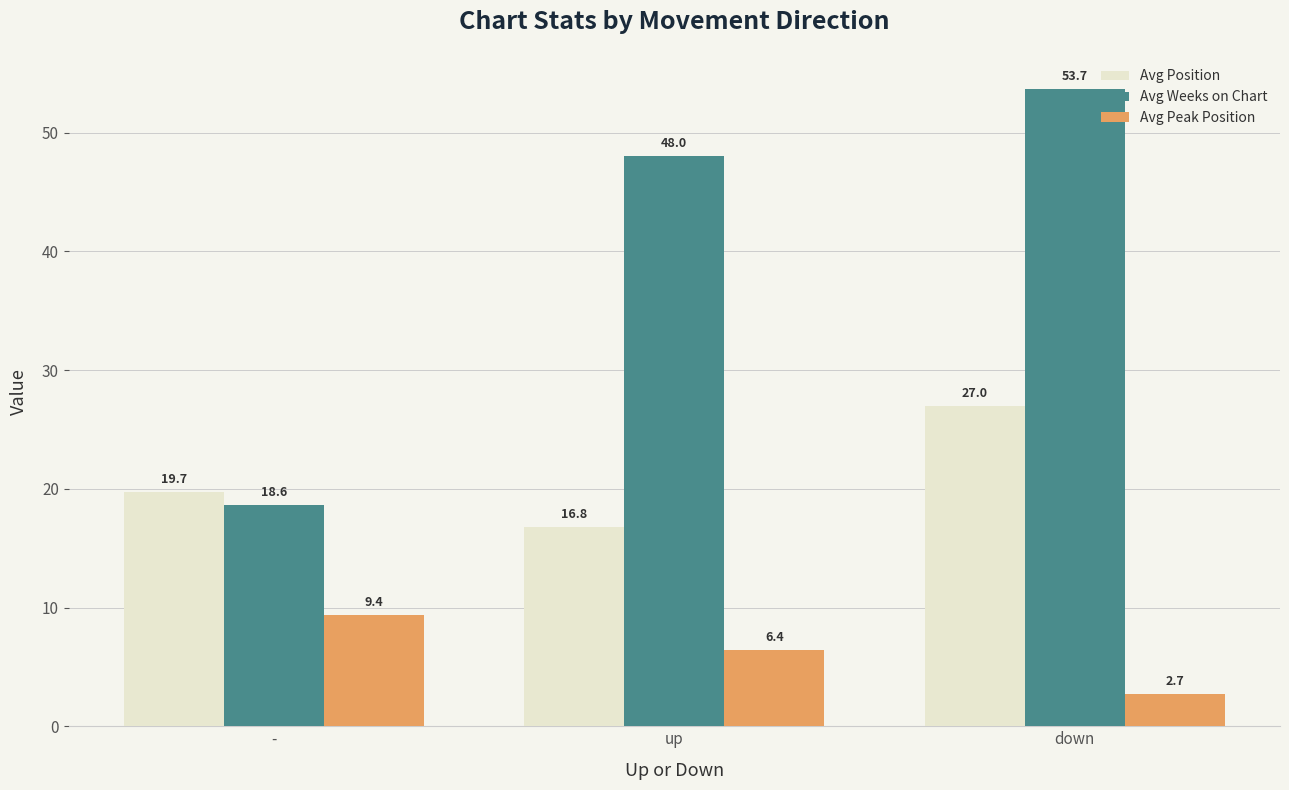

At which label does Avg Weeks on Chart reach its peak?

down